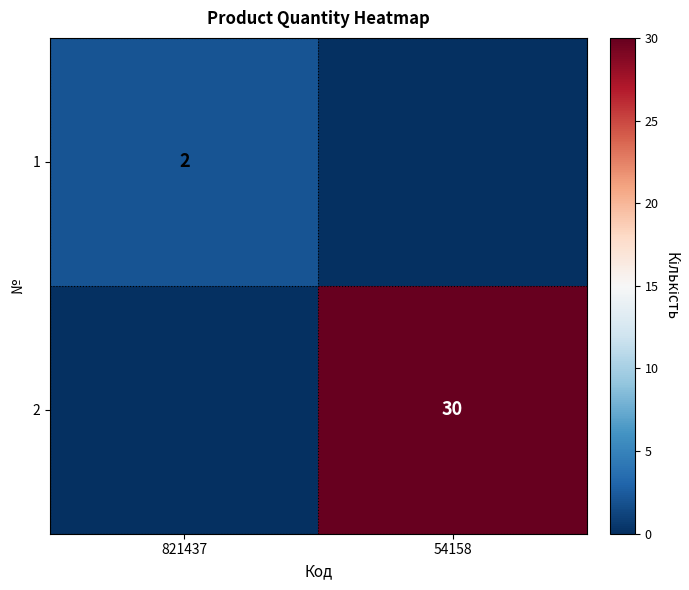

True or false: 2 has a value of 8 at 54158.

False